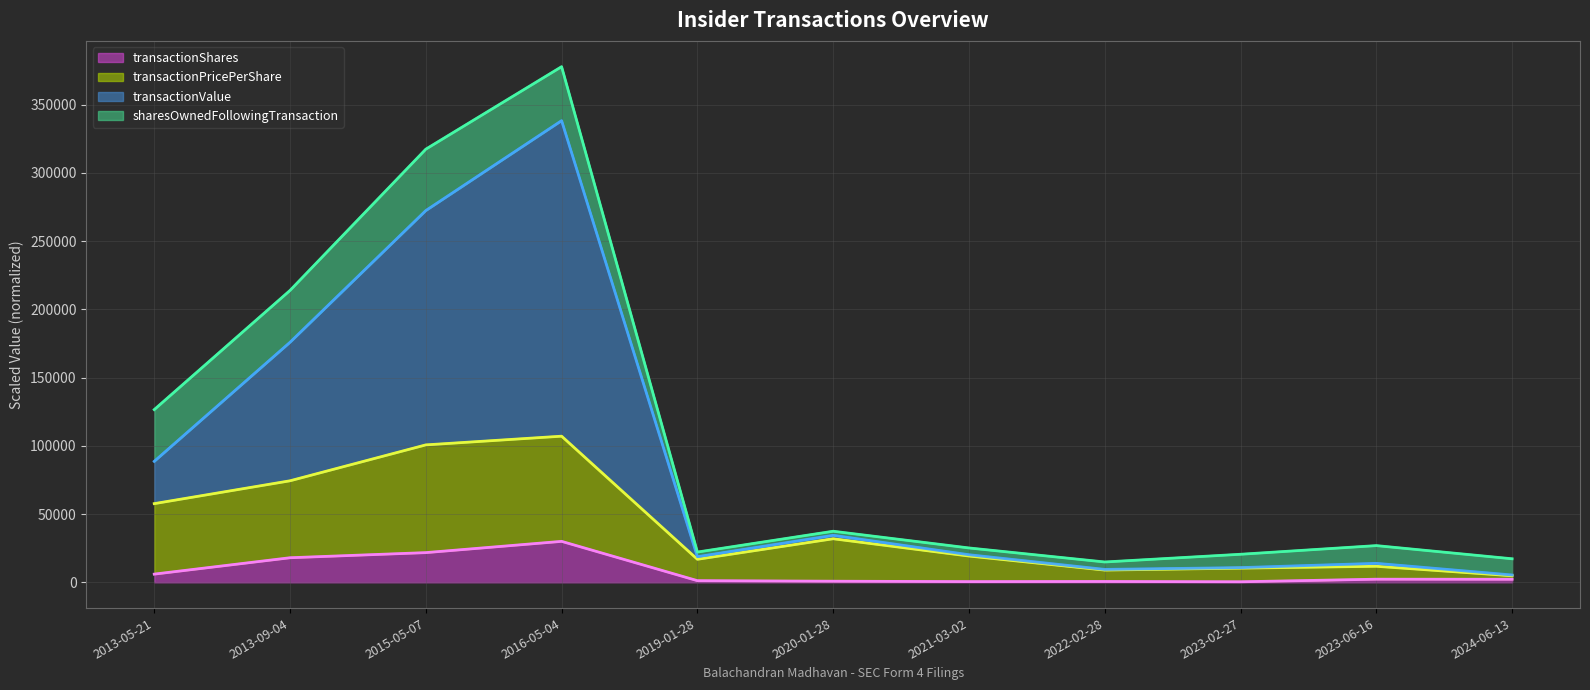

At which category is the sum across all series the highest?

2016-05-04